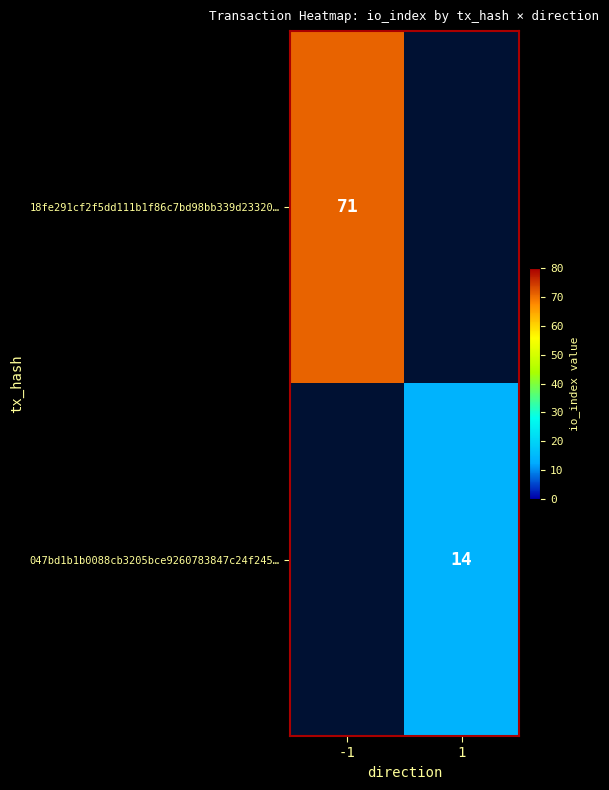

True or false: 18fe291cf2f5dd111b1f86c7bd98bb339d23320… has a value of 32 at -1.

False